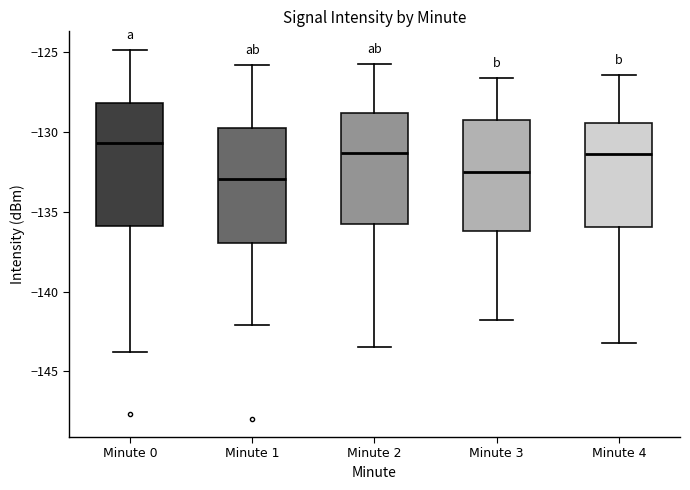

Reading left to right, read every box against the y-axis: the position of its median line, the range the box covers, and the ends of its whiskers. The values are not printed on the chart, so give them approximately, as read against the axis.

Minute 0: median -130.5, box -136.0 to -128.0, whiskers -144.0 to -125.0
Minute 1: median -133.0, box -137.0 to -129.5, whiskers -142.0 to -126.0
Minute 2: median -131.5, box -135.5 to -129.0, whiskers -143.5 to -125.5
Minute 3: median -132.5, box -136.0 to -129.0, whiskers -142.0 to -126.5
Minute 4: median -131.5, box -136.0 to -129.5, whiskers -143.0 to -126.5